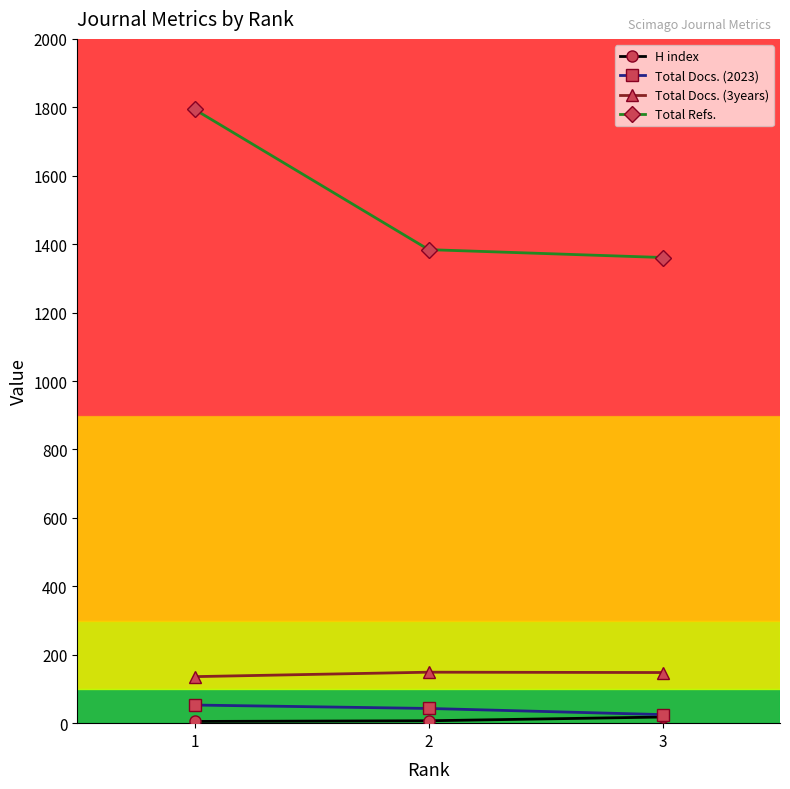

What is the greatest value displayed?

1794